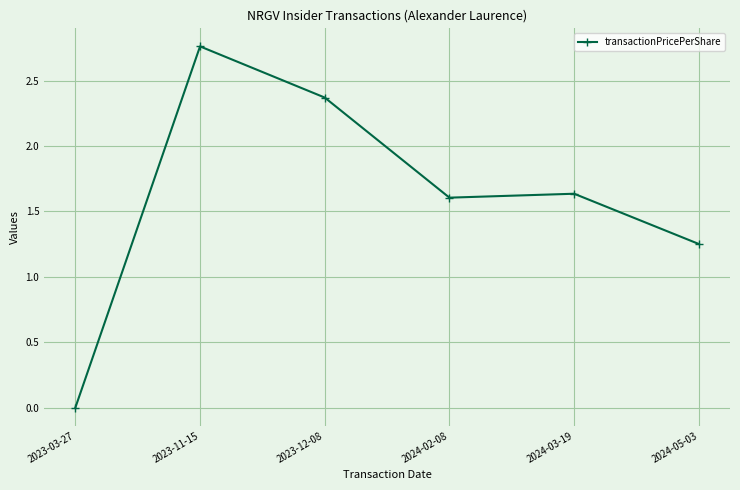

What is the change in value from 2023-03-27 to 2023-11-15?

+2.8